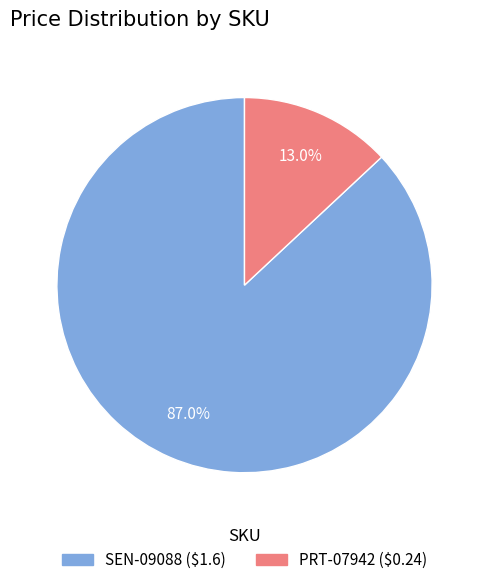

Is there a majority slice in this chart?

Yes